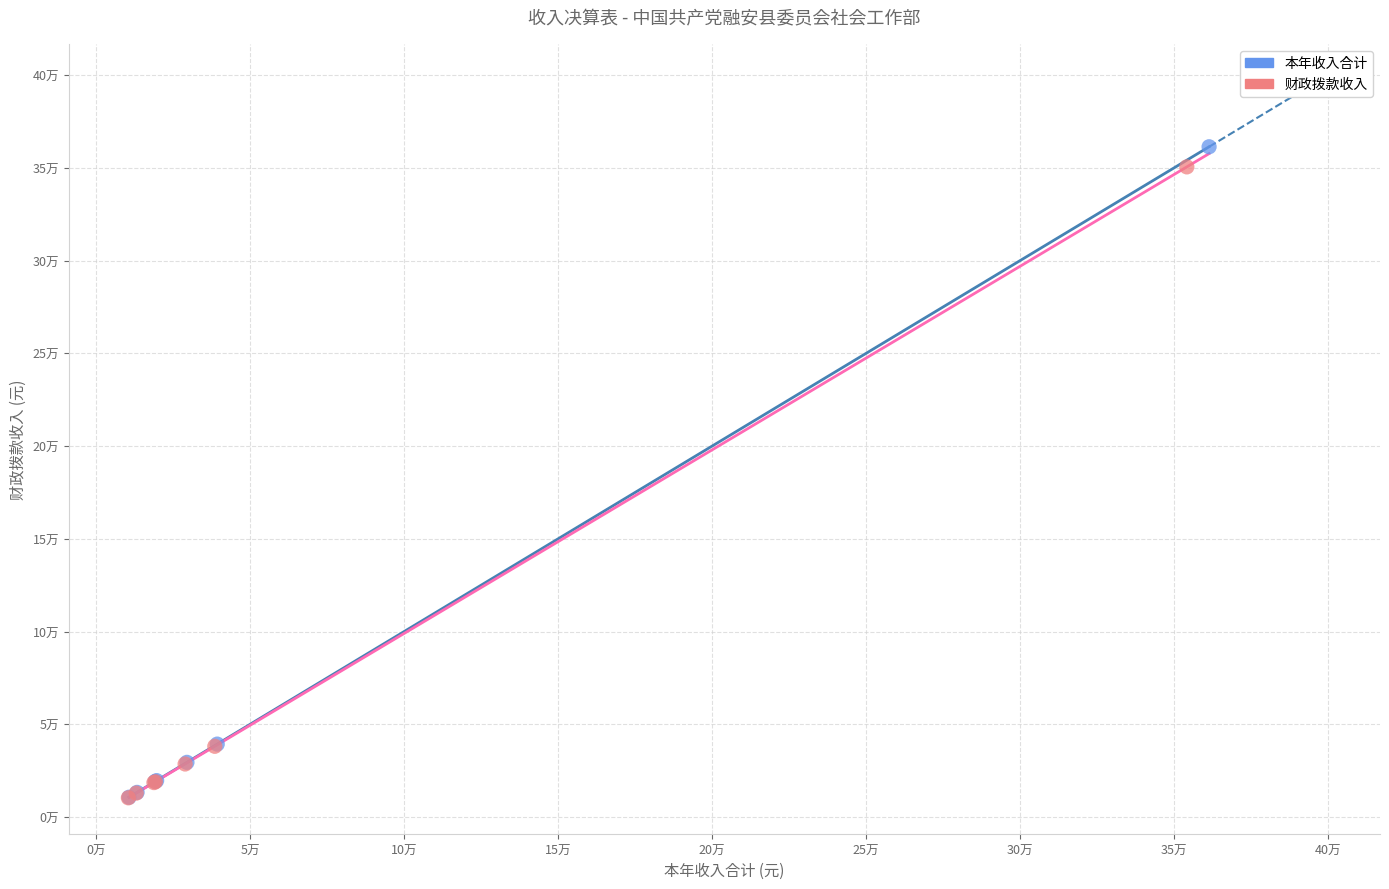

Which series has the largest Y range (max minus min)?

本年收入合计